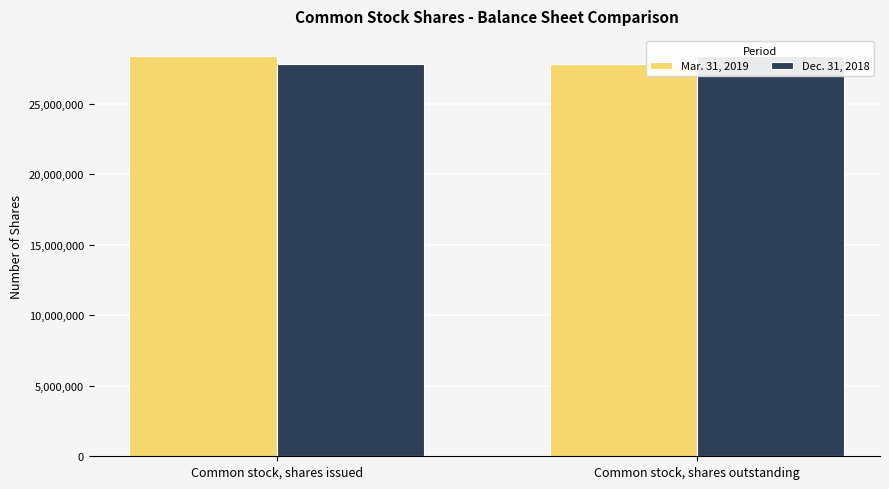

Which series has the largest total across all categories?

Mar. 31, 2019